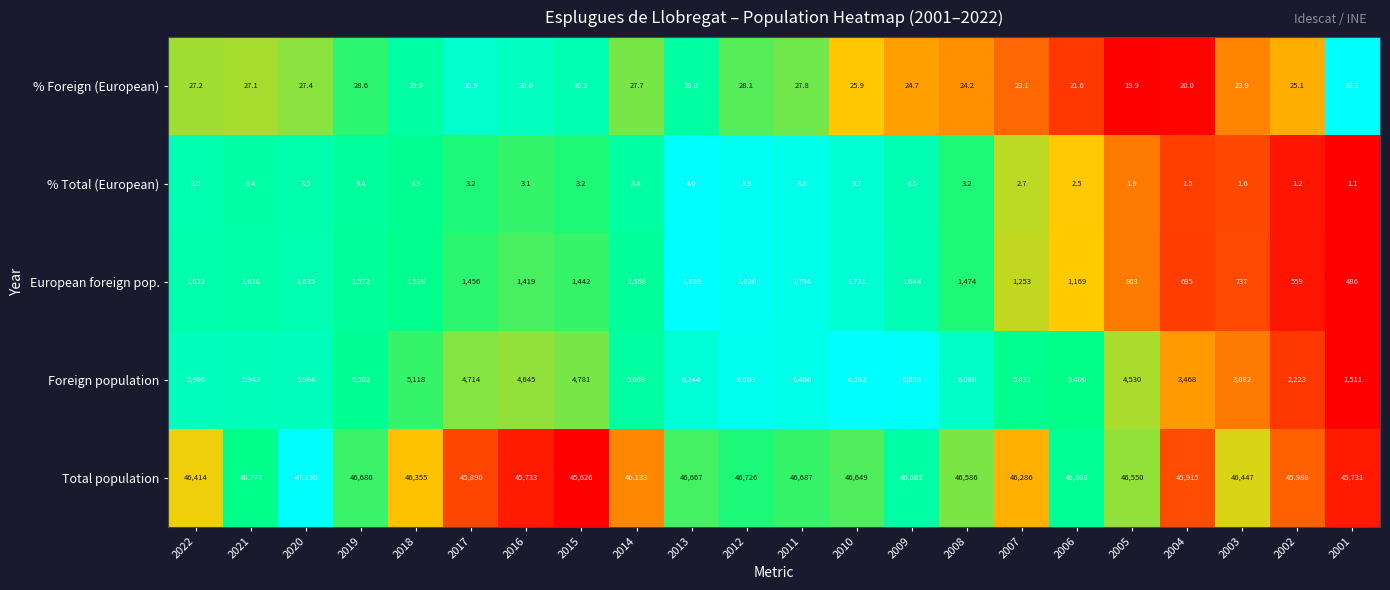

Rank the categories by % Foreign (European) value from highest to lowest.

2001, 2017, 2016, 2015, 2018, 2013, 2019, 2012, 2011, 2014, 2020, 2022, 2021, 2010, 2002, 2009, 2008, 2003, 2007, 2006, 2004, 2005